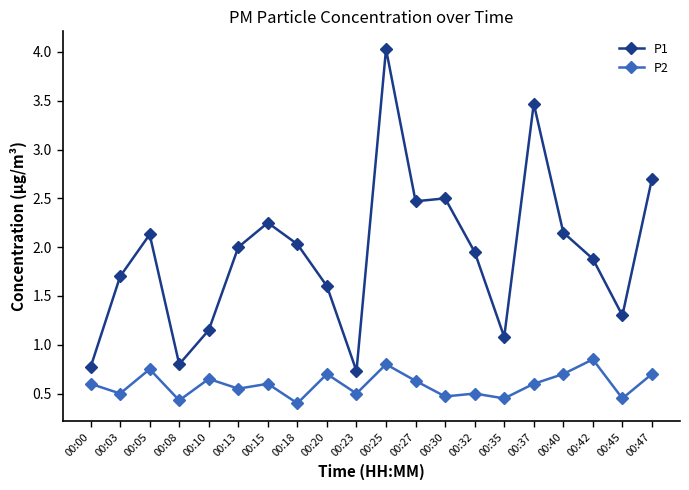

What are all the series names shown in the legend?

P1, P2